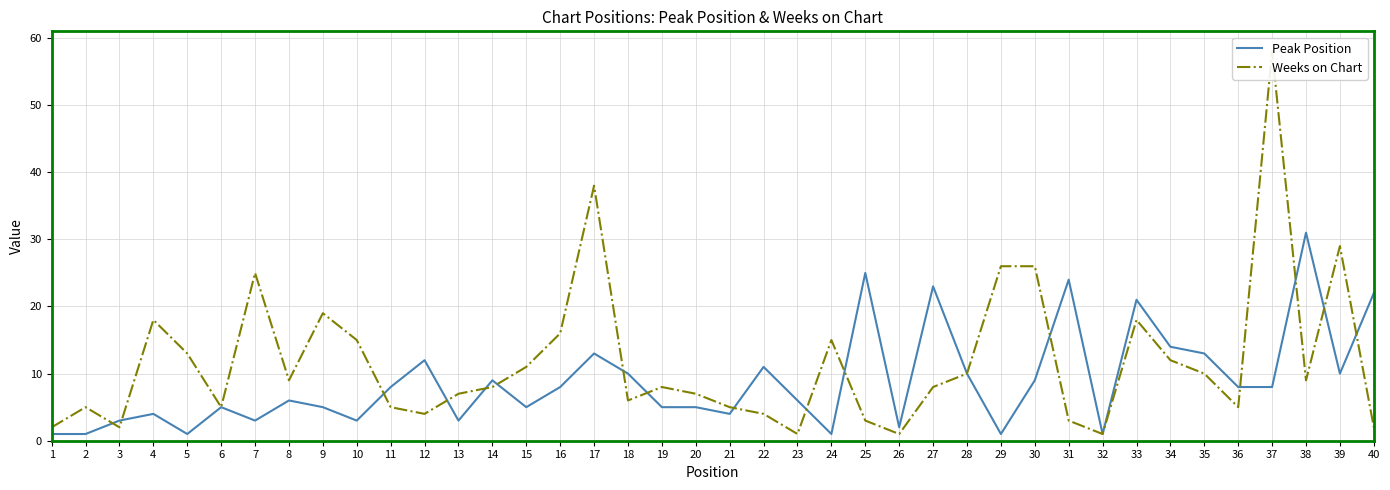

The value of Peak Position at 23 is 6. True or false?

True